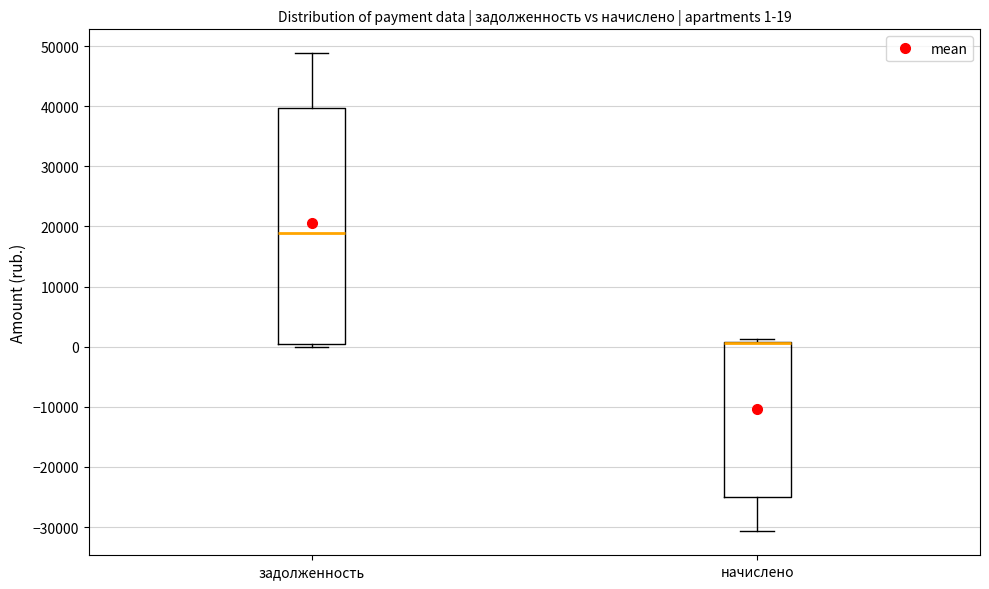

Which box is the tallest, from its lower edge to its upper edge?

задолженность